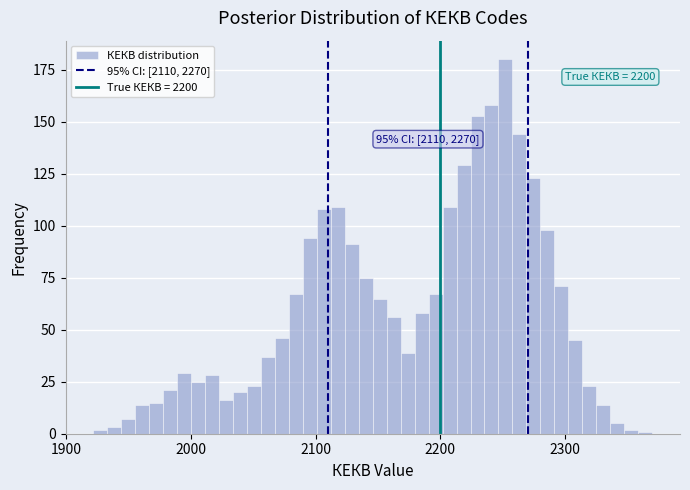

Around what value on the x-axis is the tallest bar? Give the approximate position of its centre, as read against the axis.

2250